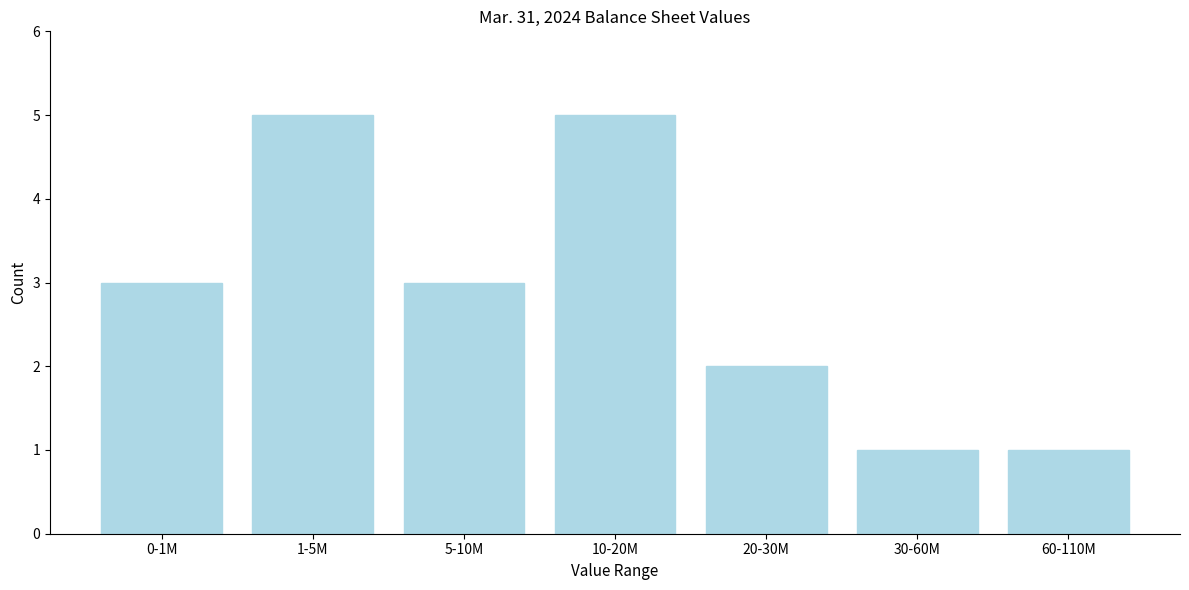

Reading left to right, what are all the values shown in this chart?

0-1M=3	1-5M=5	5-10M=3	10-20M=5	20-30M=2	30-60M=1	60-110M=1